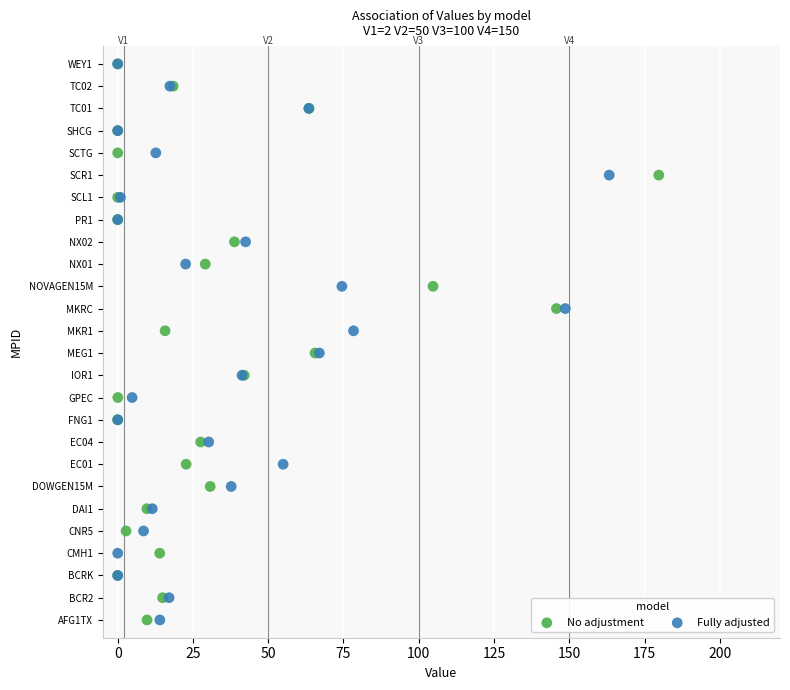

What are all the series names shown in the legend?

No adjustment, Fully adjusted